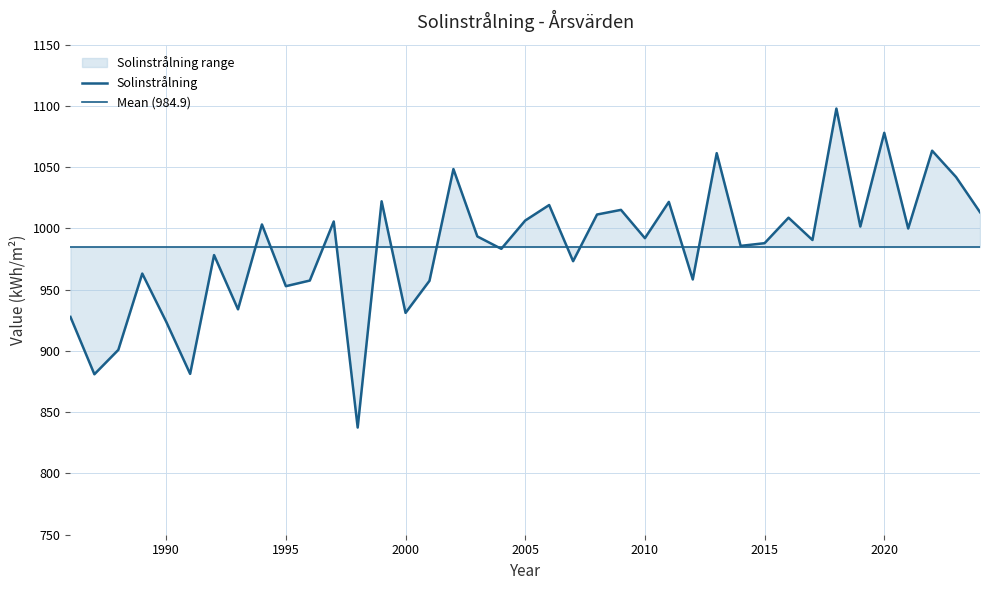

The value at 2011 is 1021.7. True or false?

True